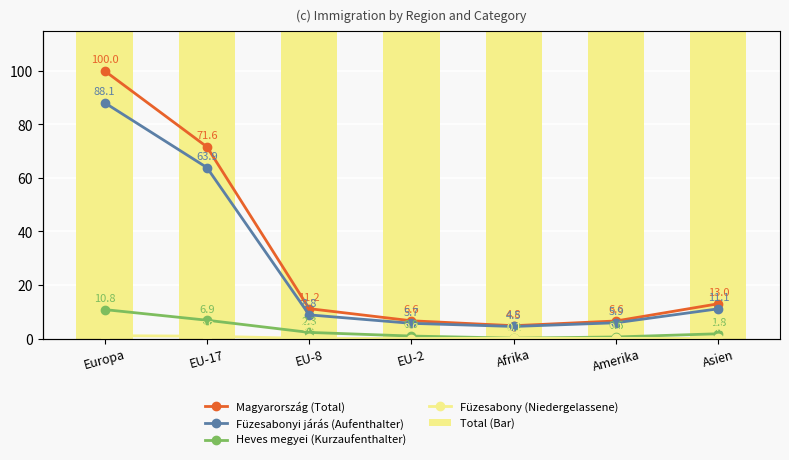

At which category does the chart reach its peak across all series?

Europa